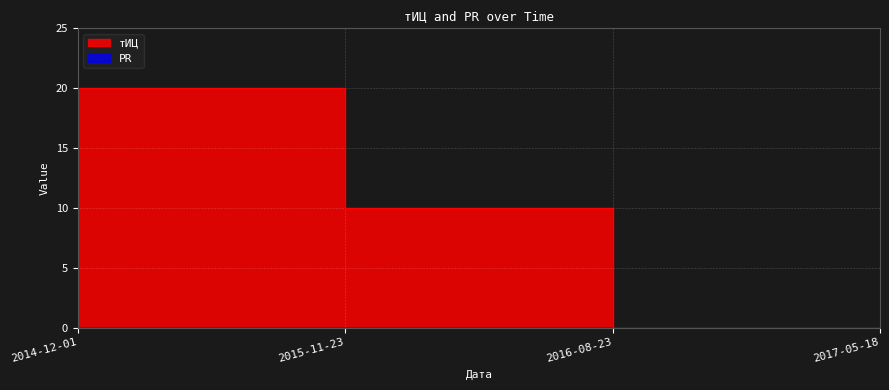

Between 2017-05-18 and 2015-11-23, which is larger?

2015-11-23